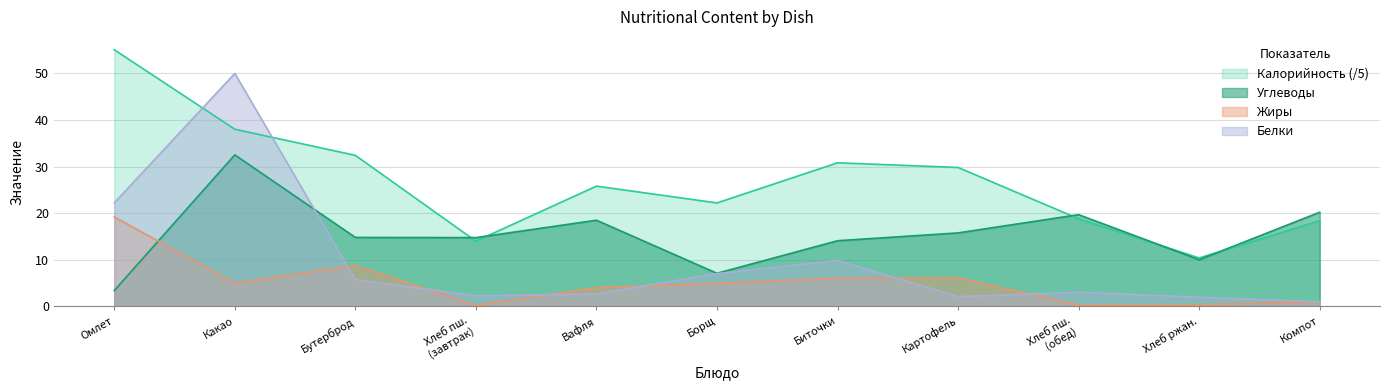

What are all the series names shown in the legend?

Калорийность (/5), Углеводы, Жиры, Белки